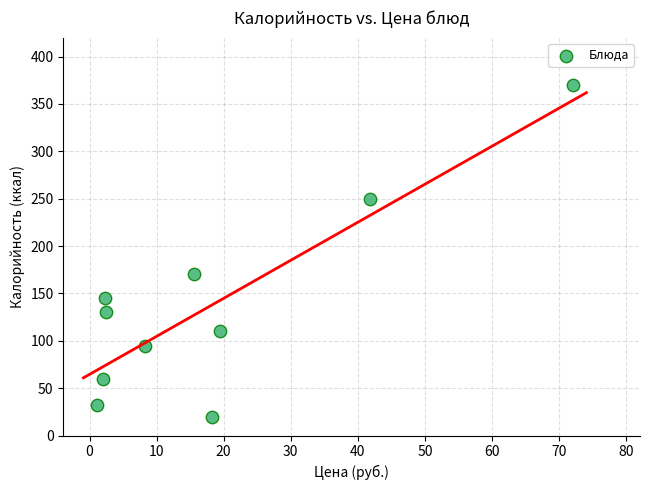

What Y value in the scatter plot is closest to 195?

170